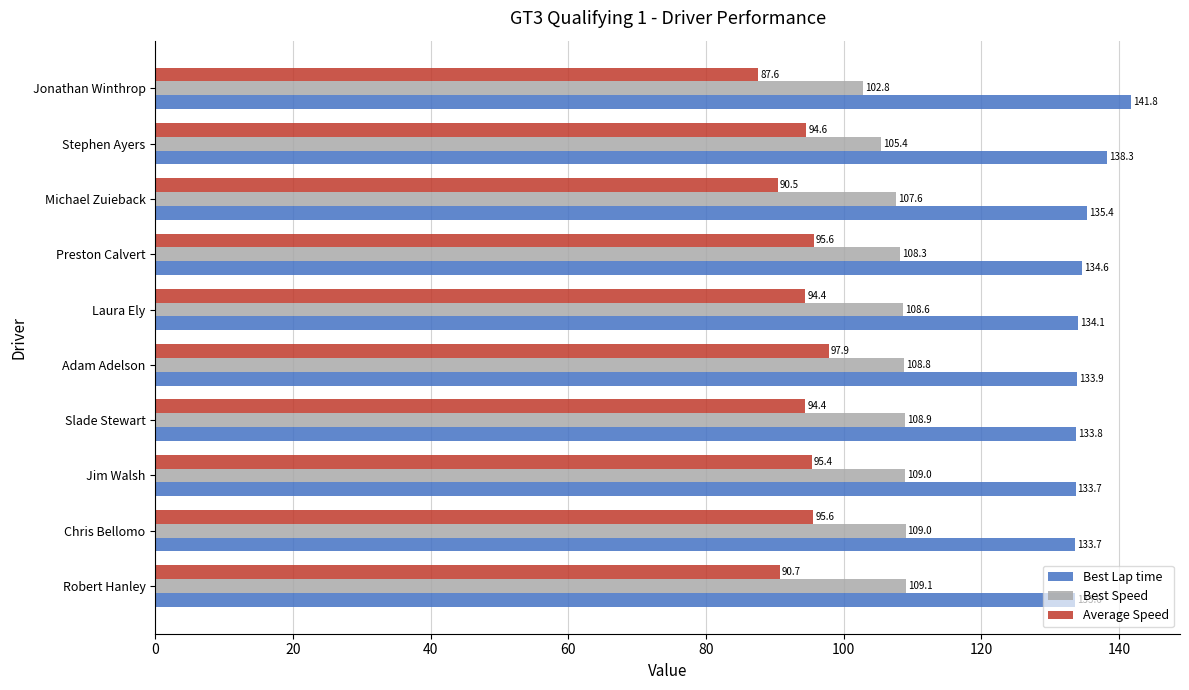

Where is Best Speed nearest to the value 105?

Stephen Ayers